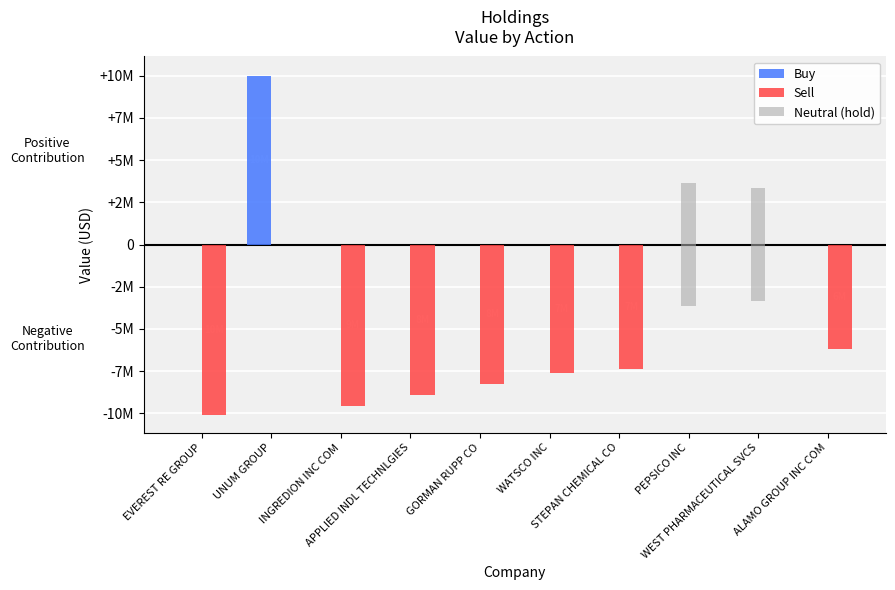

The Buy series shows 0 at STEPAN CHEMICAL CO. True or false?

True